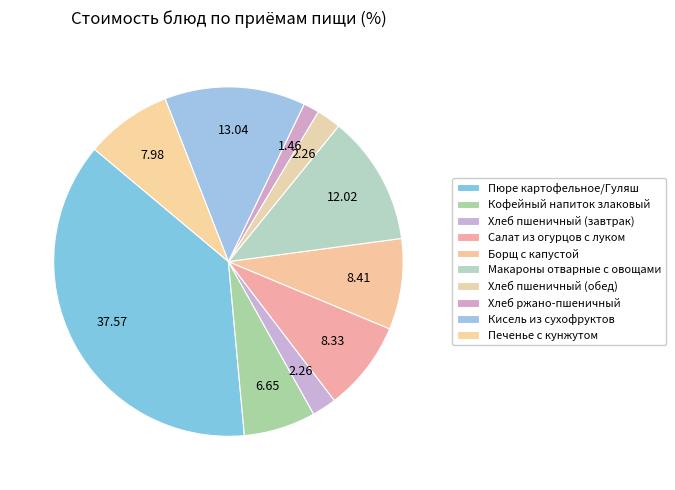

Count the number of slices in the pie.

10